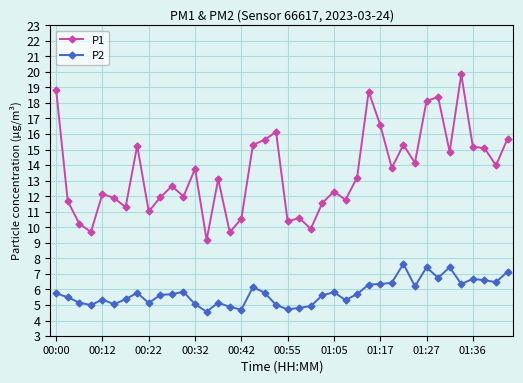

How many data points in P1 are above 13?

21